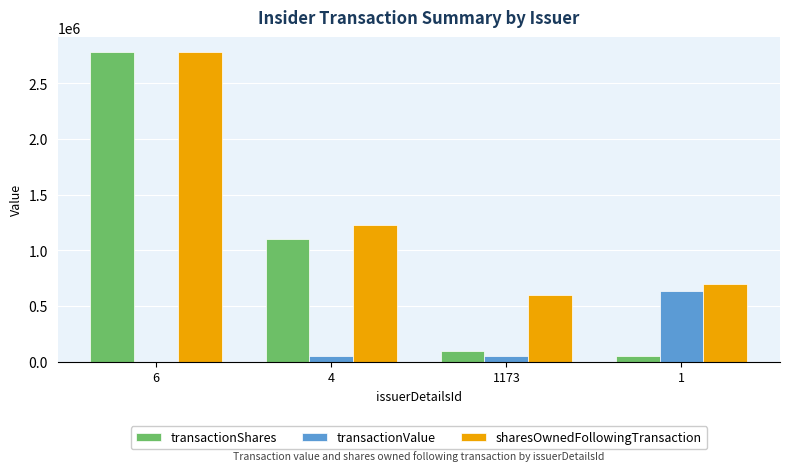

How many data points does each series have?

4